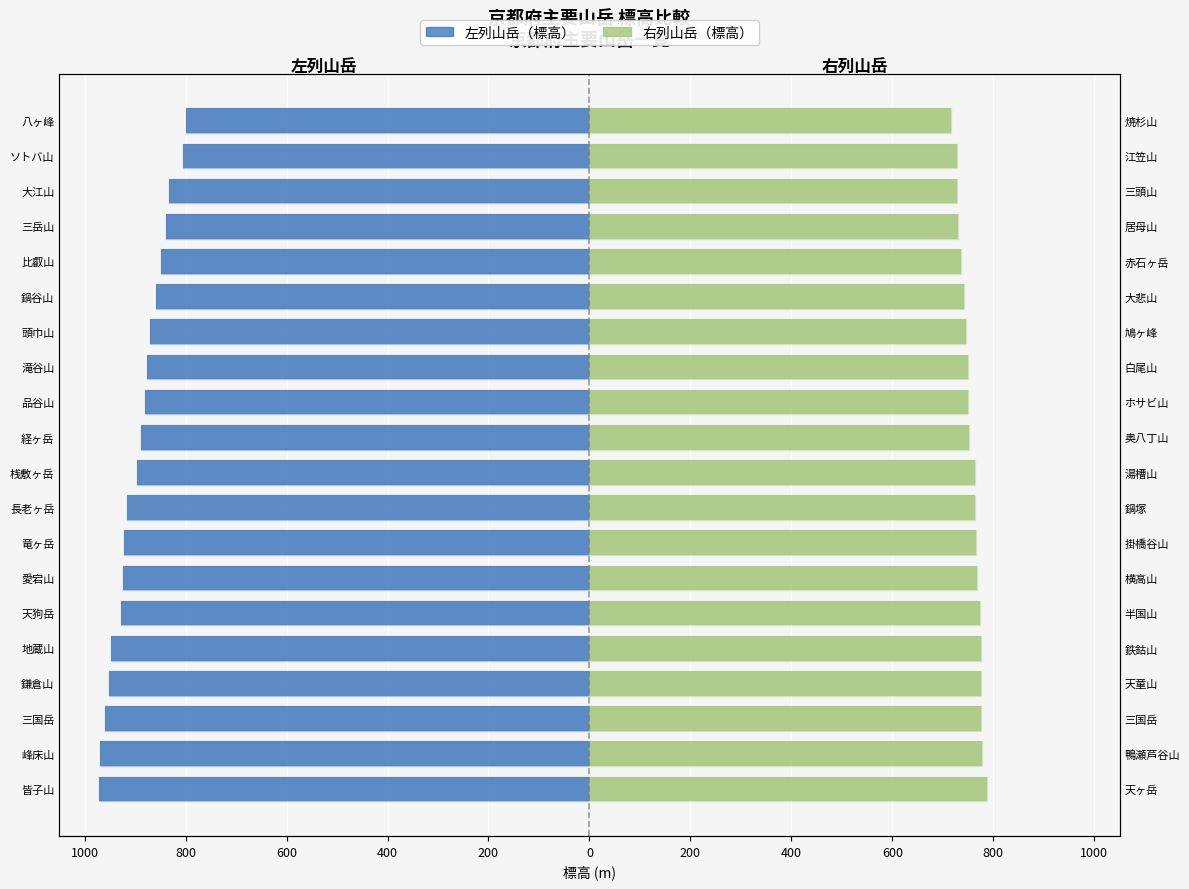

At how many categories does at least one series exceed 388?

20